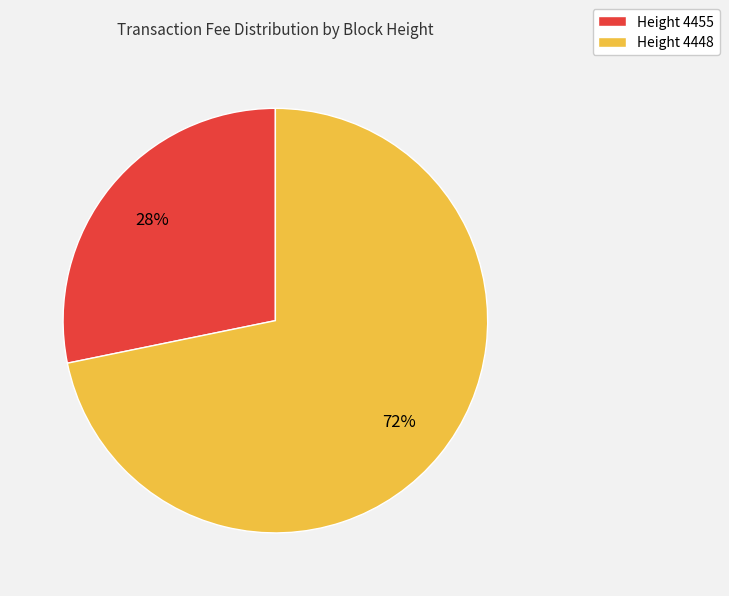

What is the ratio of the value at Height 4455 to the value at Height 4448?

0.4